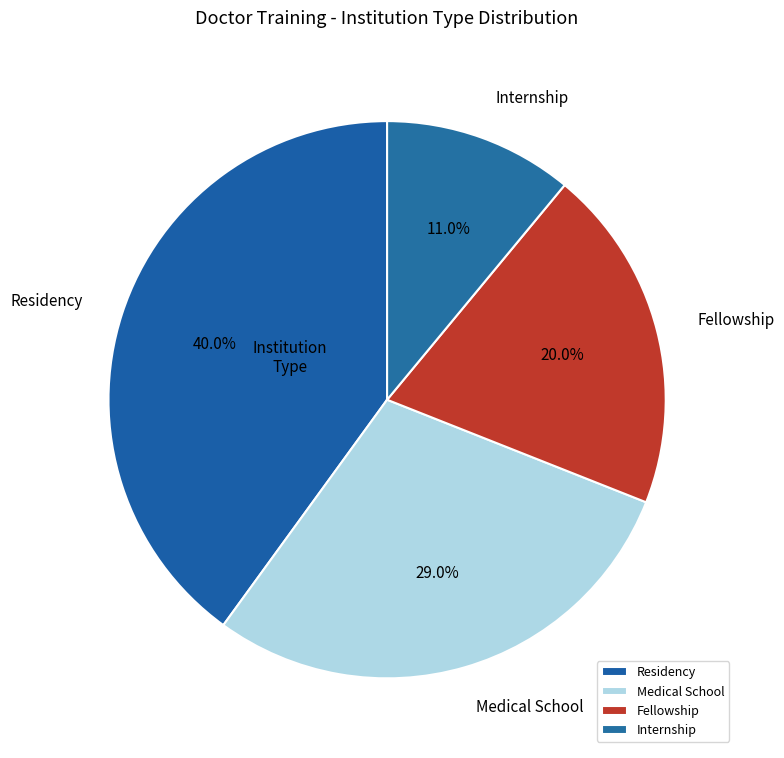

What percentage is the Internship slice, to the nearest percent?

11%